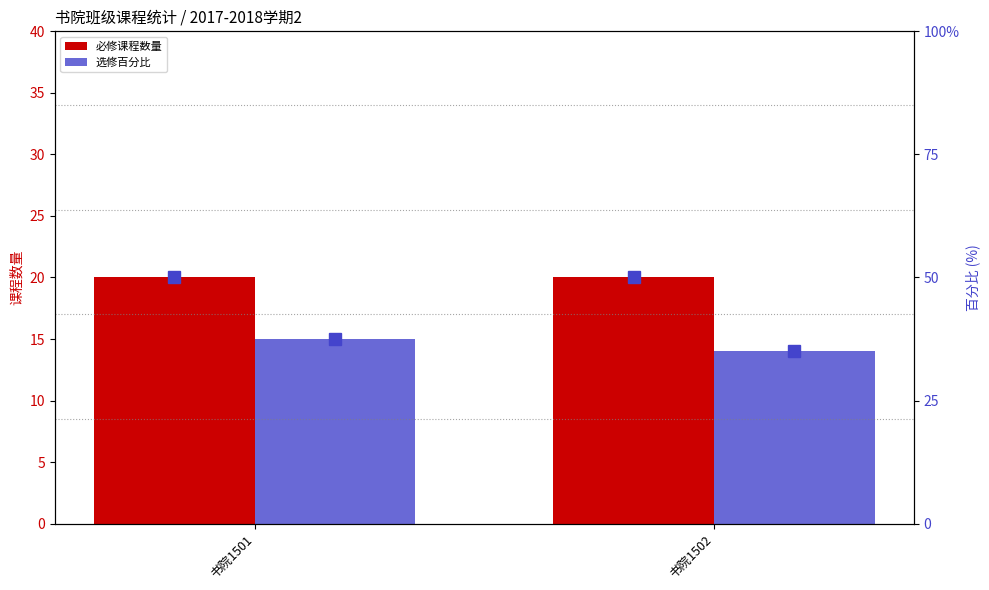

At which category is the sum across all series the highest?

书院1501